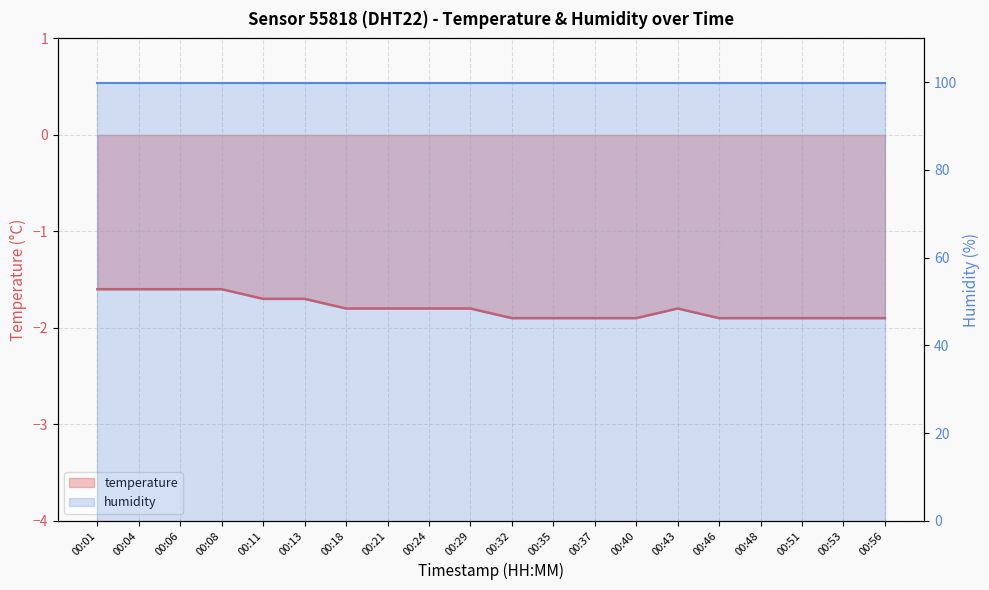

What is the difference between the maximum and minimum values in the temperature series?

0.3